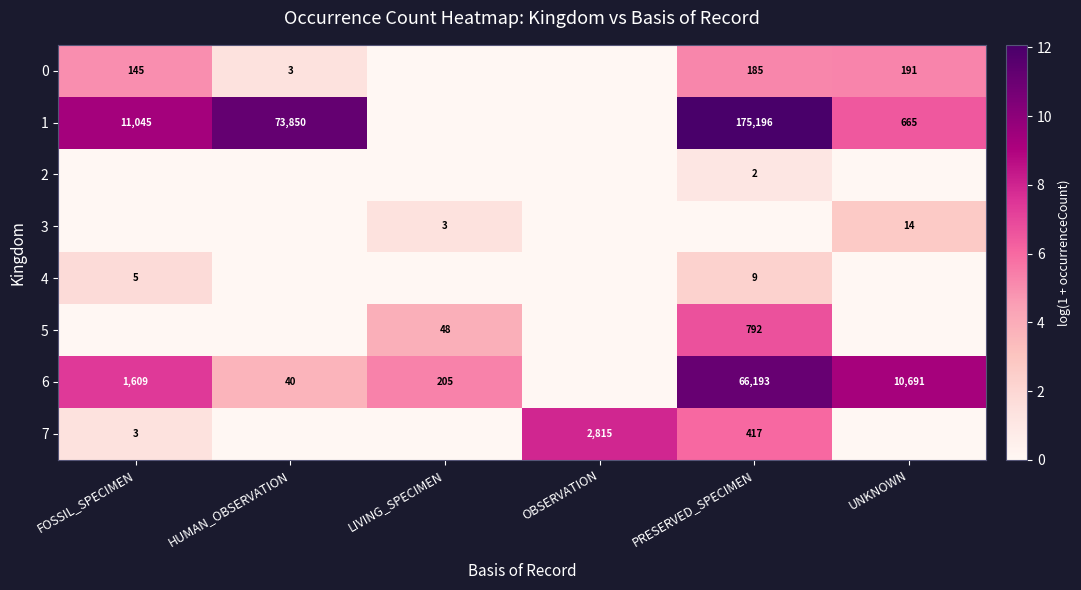

The value of 5 at PRESERVED_SPECIMEN is 247. True or false?

False